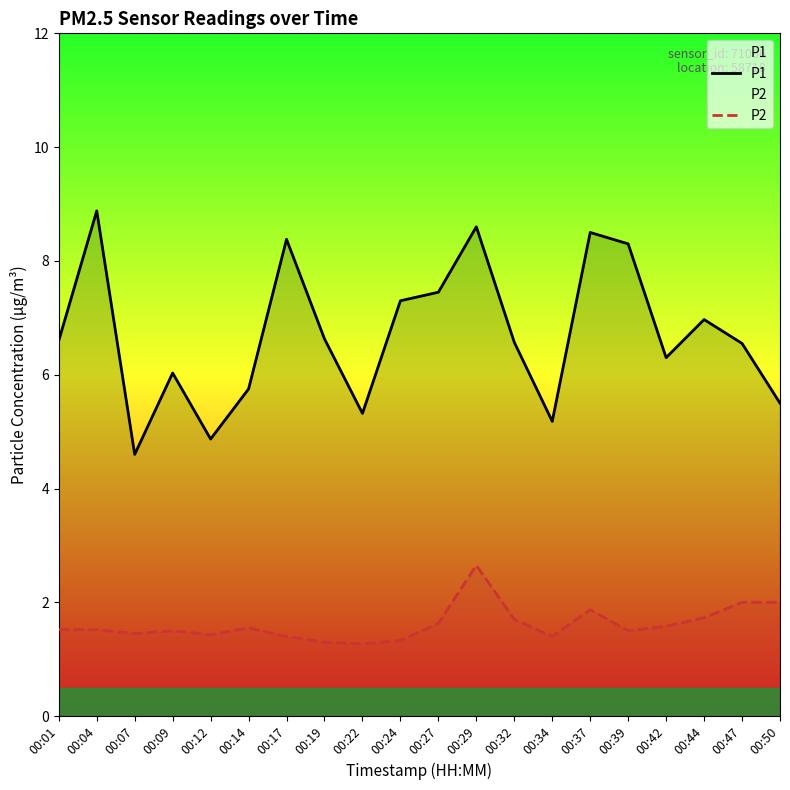

Which series changed the most between 00:07 and 00:44?

P1